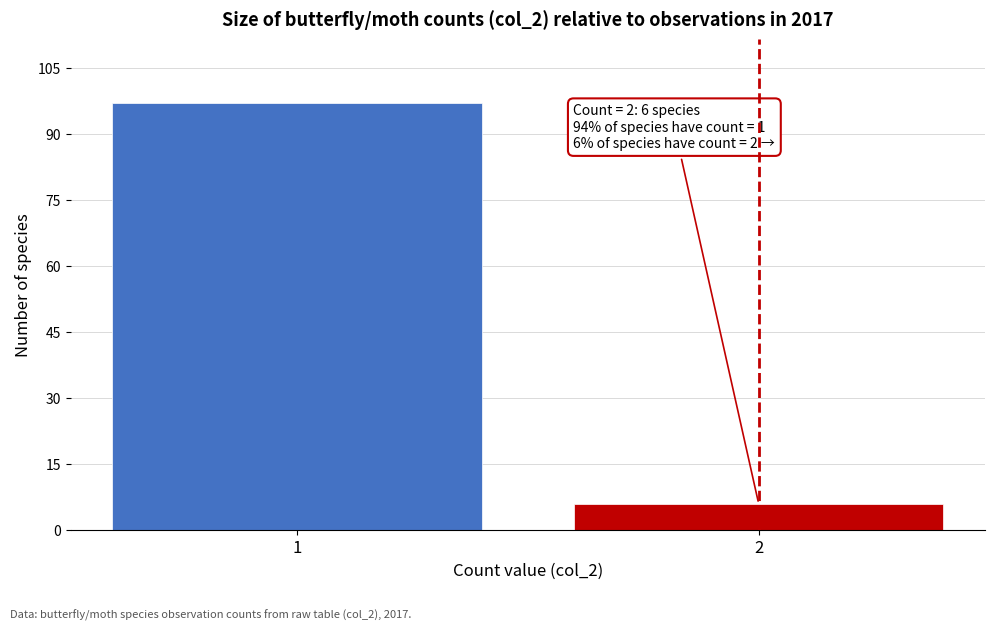

Reading left to right, list all the values displayed in this chart.

97	6